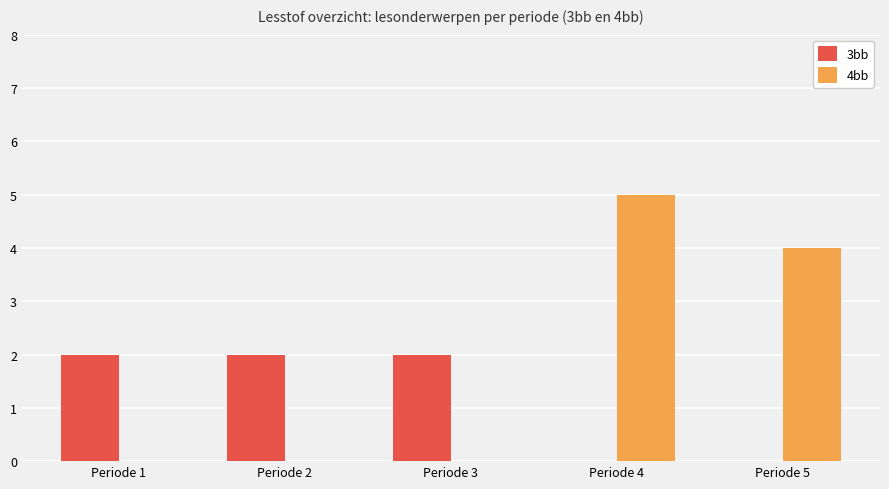

Which series has the largest range (max minus min)?

4bb